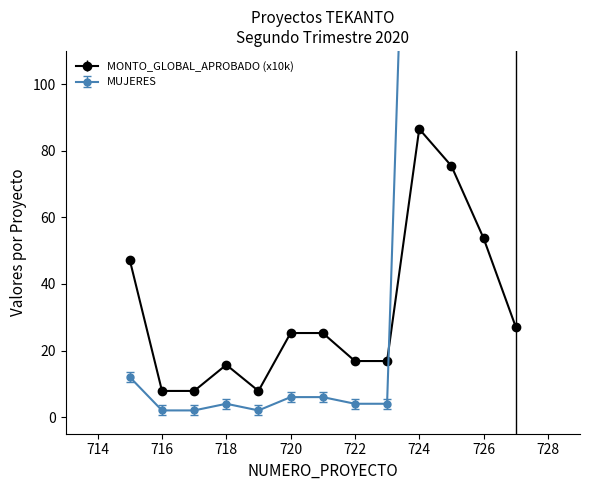

At which category does MONTO_GLOBAL_APROBADO reach its first local valley?

719